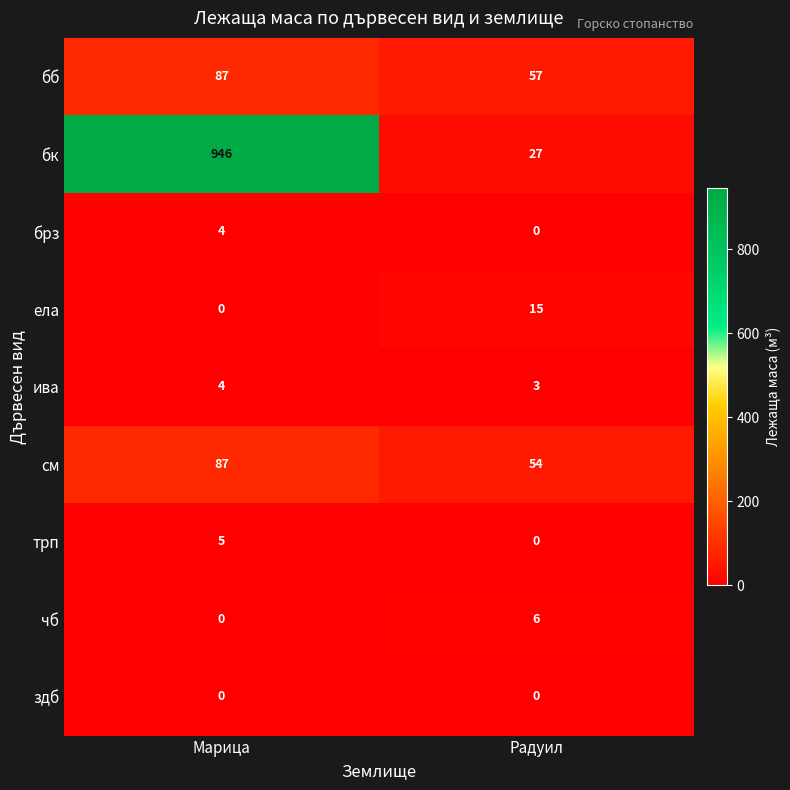

Which category has the highest value across all series?

Марица